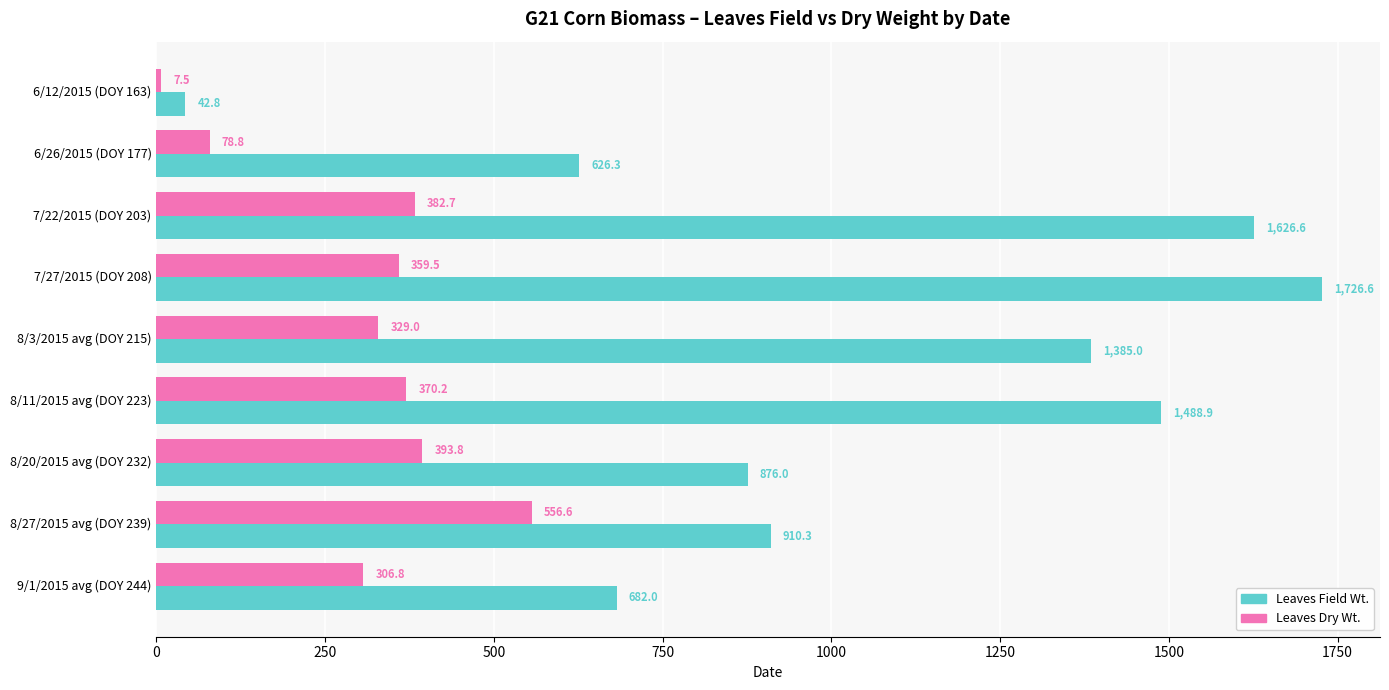

Which category has the highest value in the Leaves Dry Wt. series?

8/27/2015 avg (DOY 239)